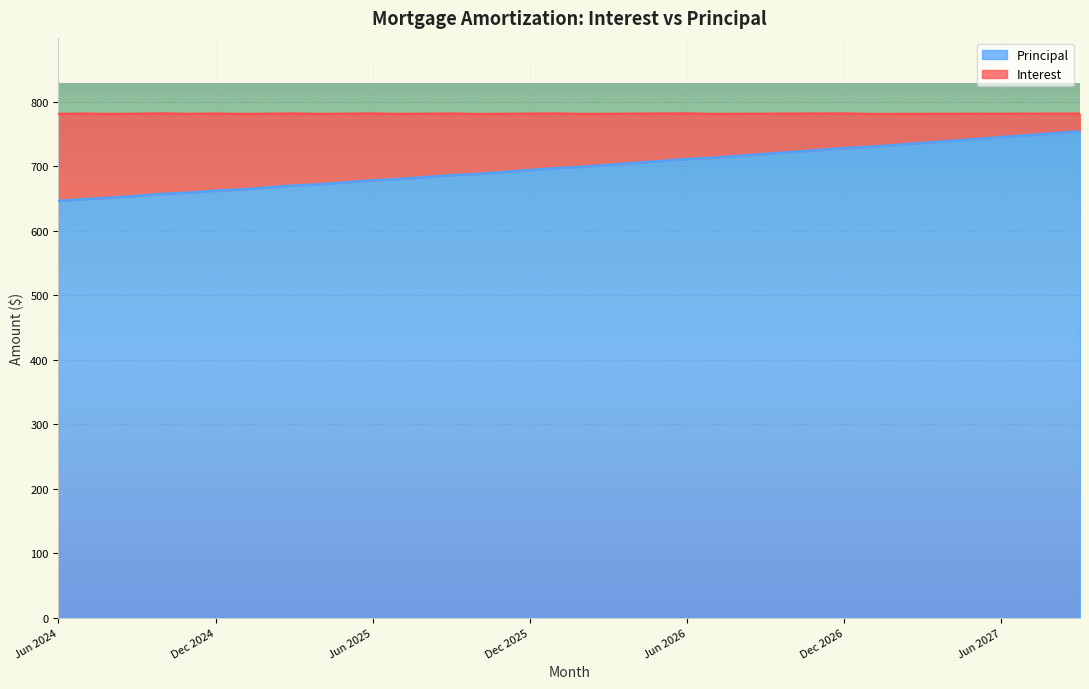

What is the value of the 37th point from the left?

745